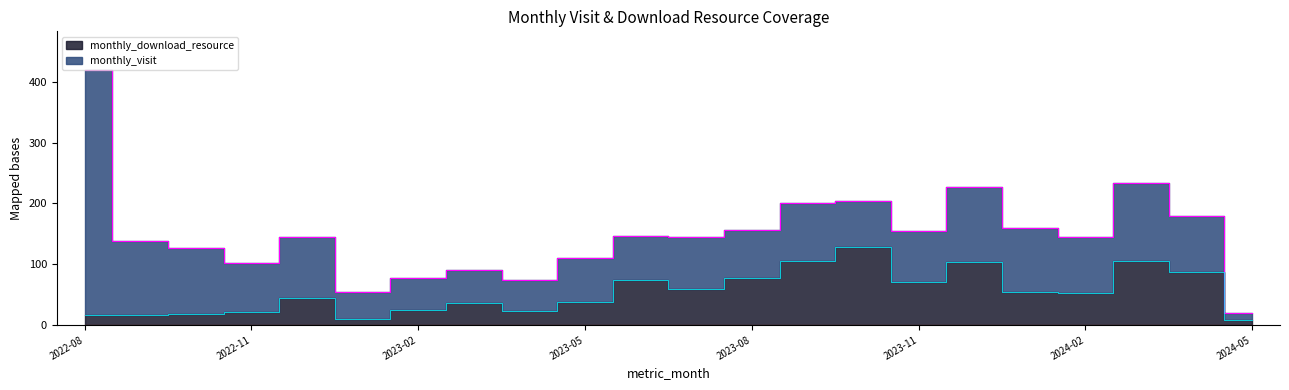

True or false: the data shows 103 at 2023-08.

False